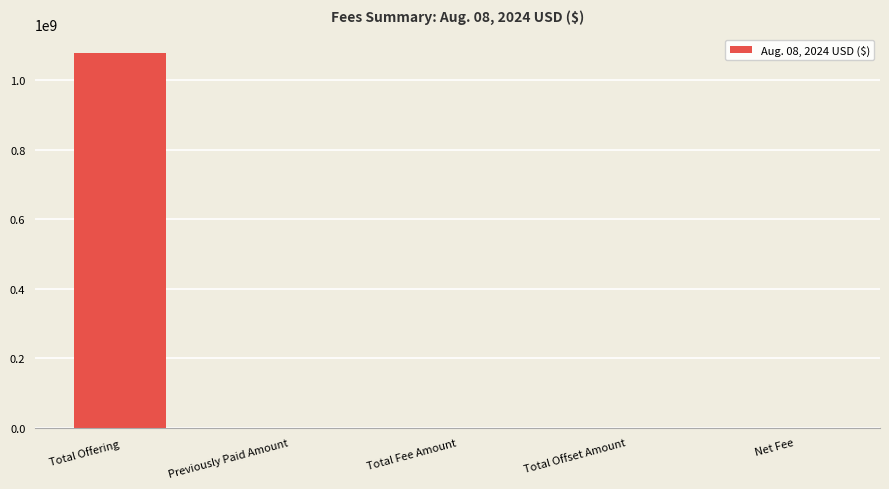

What is the maximum value shown in the chart?

1077170994.0